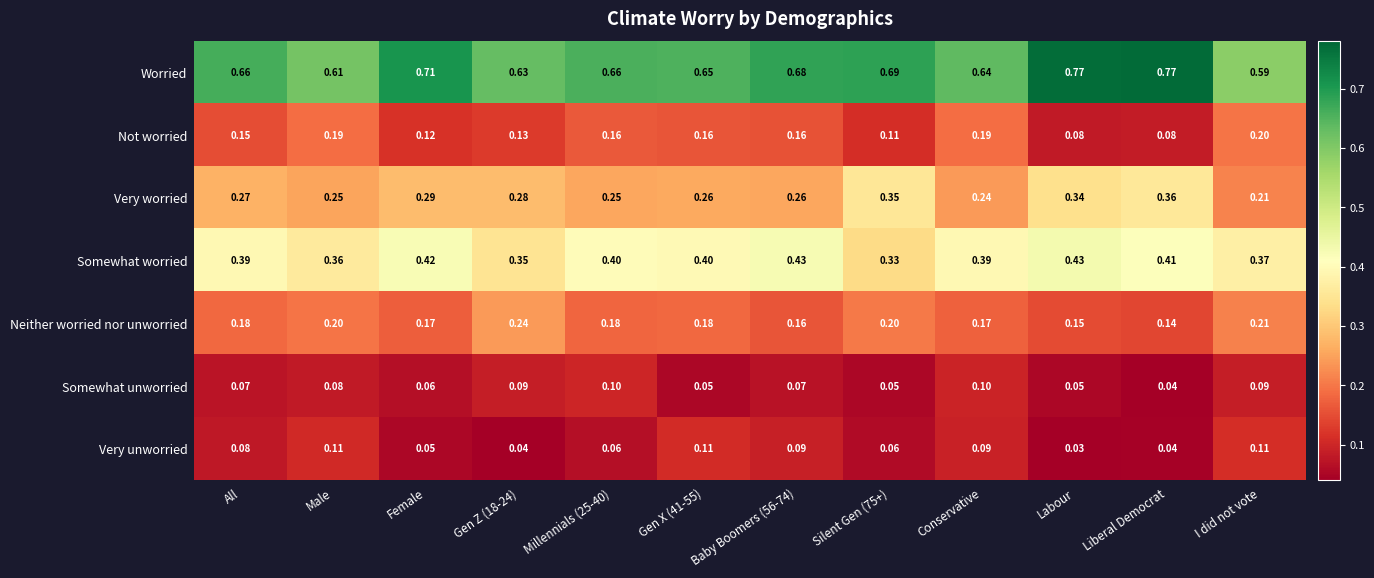

Count the number of data series in this chart.

7